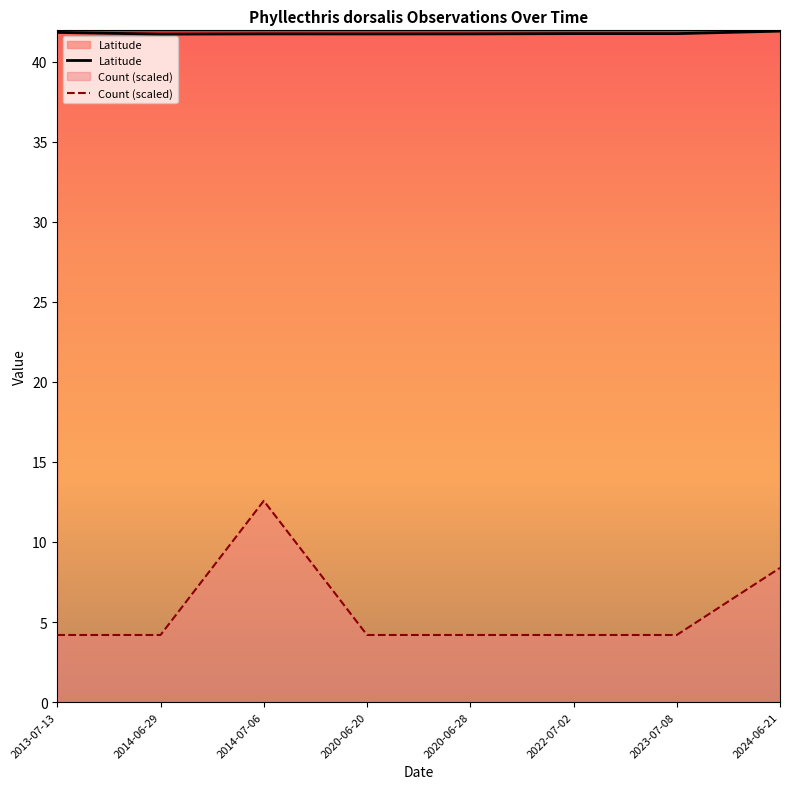

Count the number of data series in this chart.

2